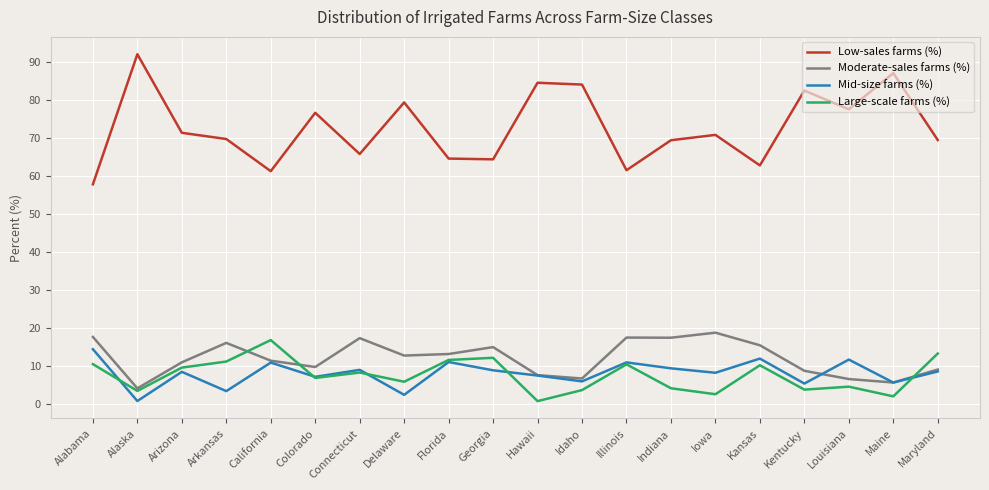

Between Idaho and Illinois, which series saw the biggest shift?

Low-sales farms (%)